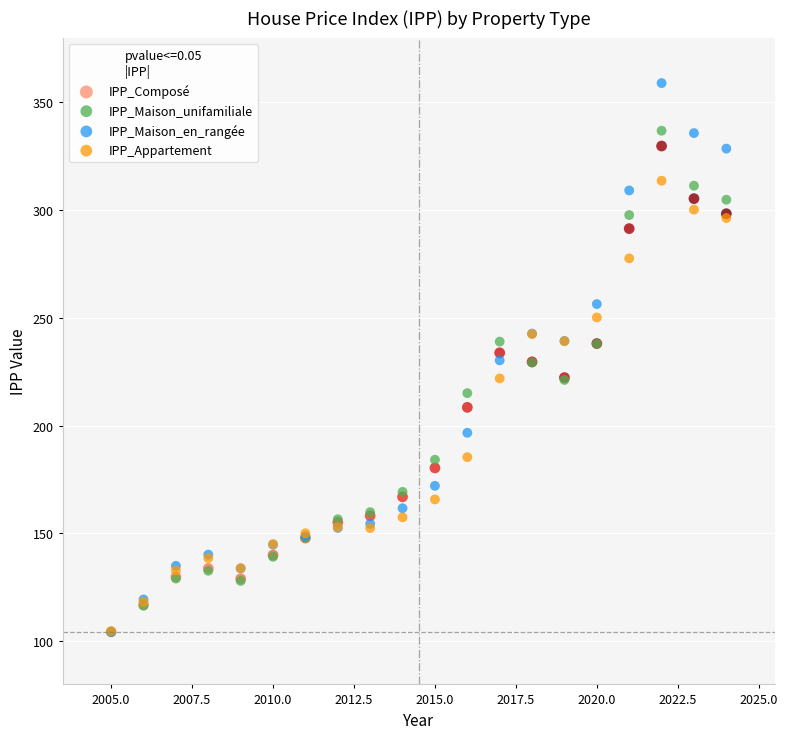

Which series has the largest Y range (max minus min)?

IPP_Maison_en_rangée